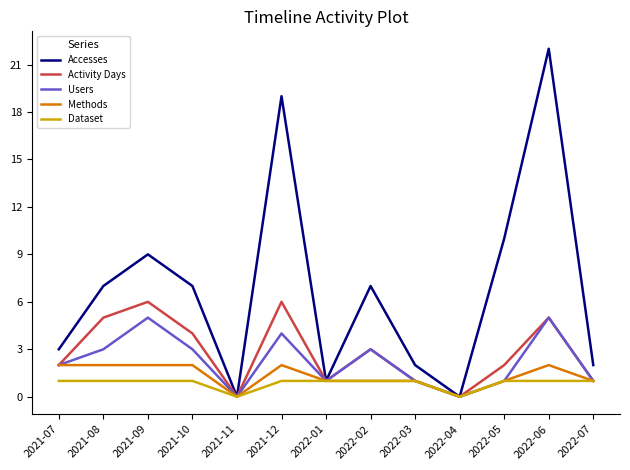

Which series has the largest range (max minus min)?

Accesses